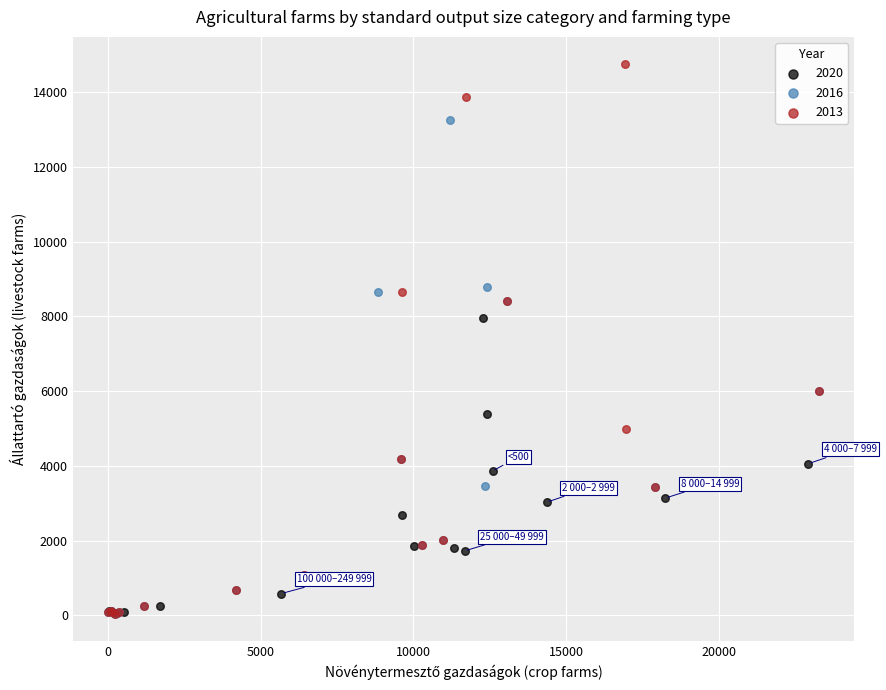

Which series contains the highest Y value?

2013